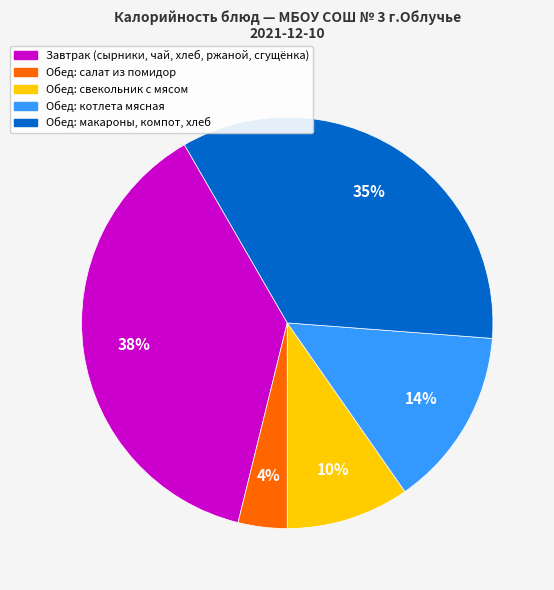

To the nearest percent, what is the average slice percentage?

20%